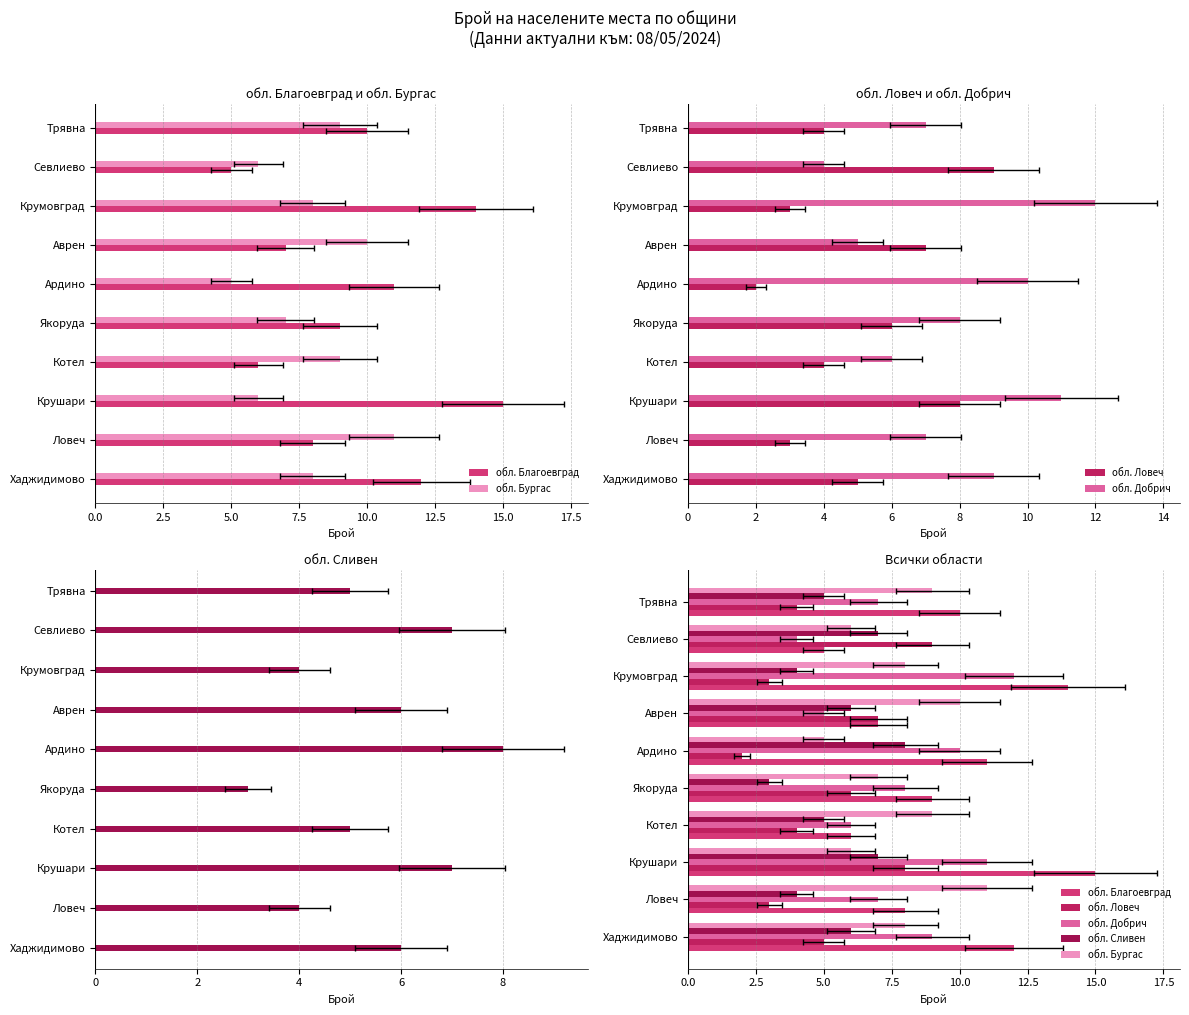

Are the bars horizontal?

Yes